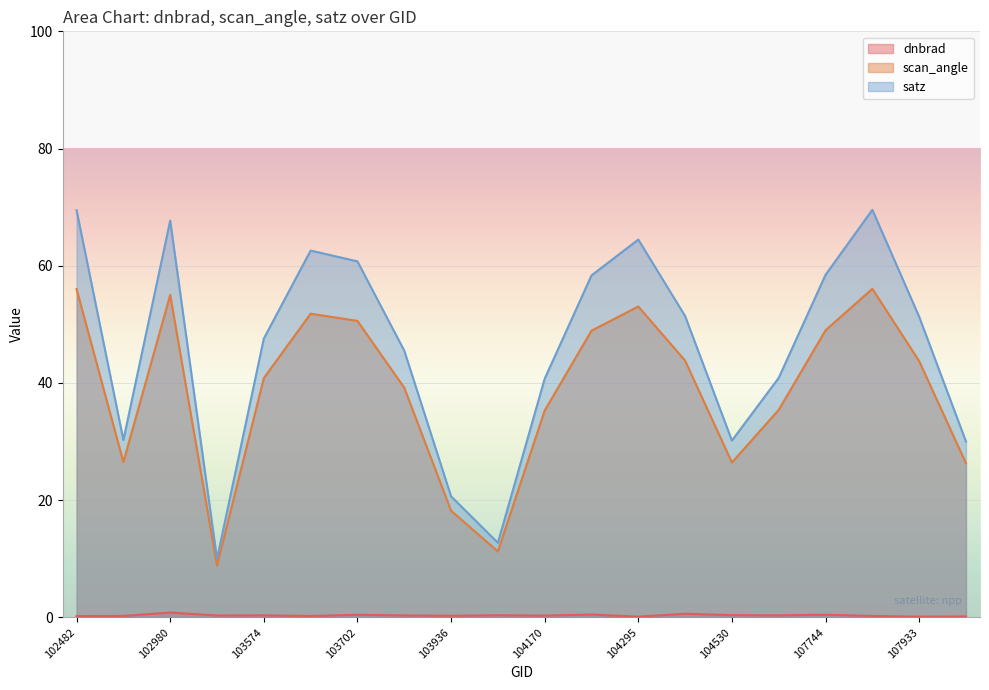

How many interior local peaks does the scan_angle series have?

4